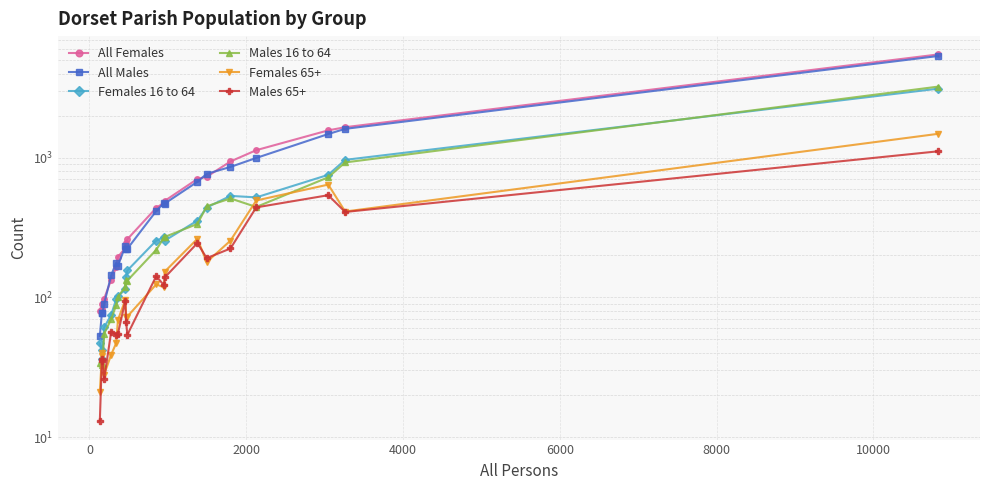

Is the value of Females 16 to 64 at 19 greater than the value of Females 65+ at 11?

Yes